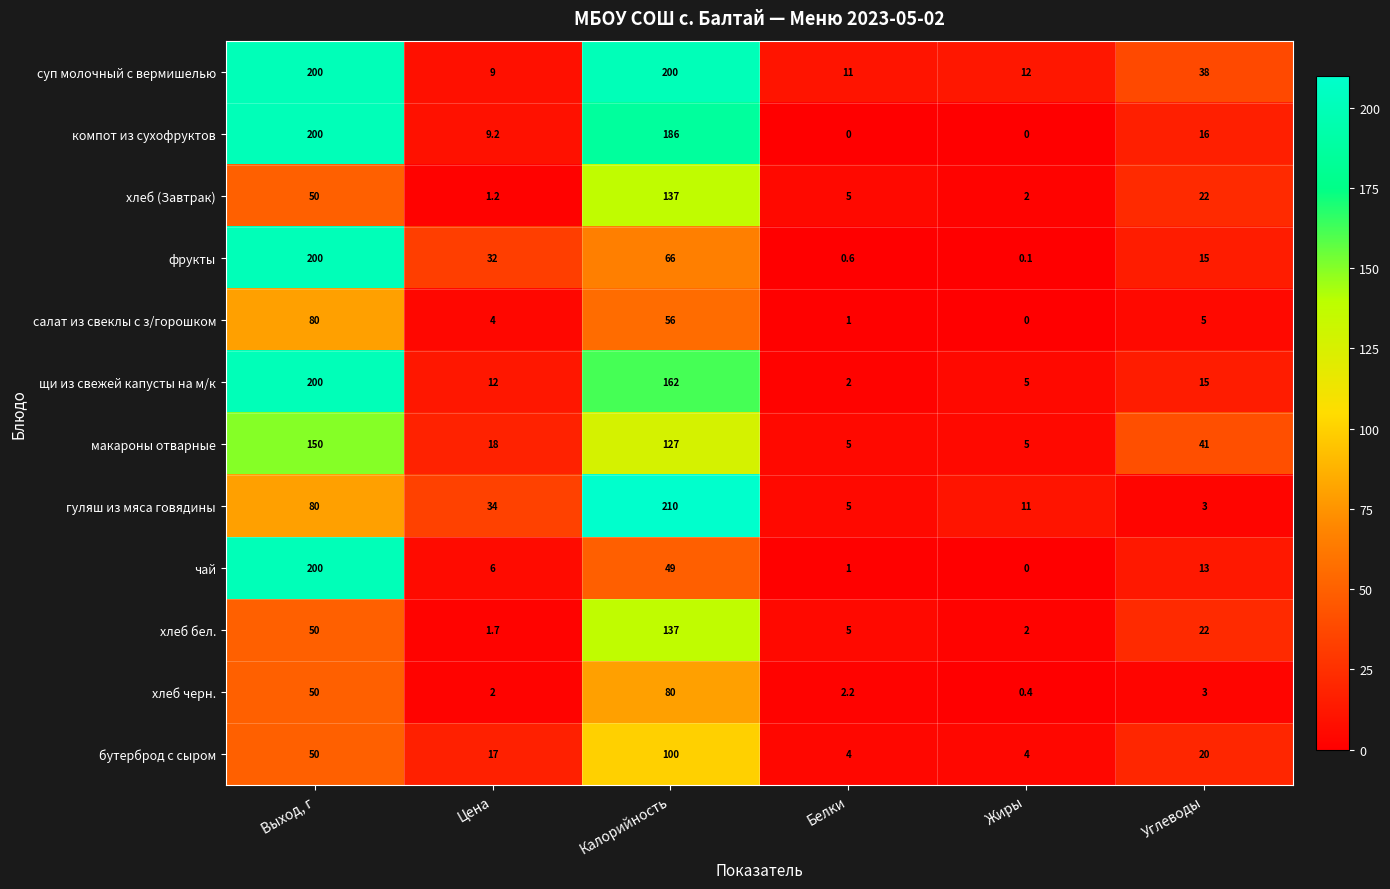

How many categories are shown in the chart?

6